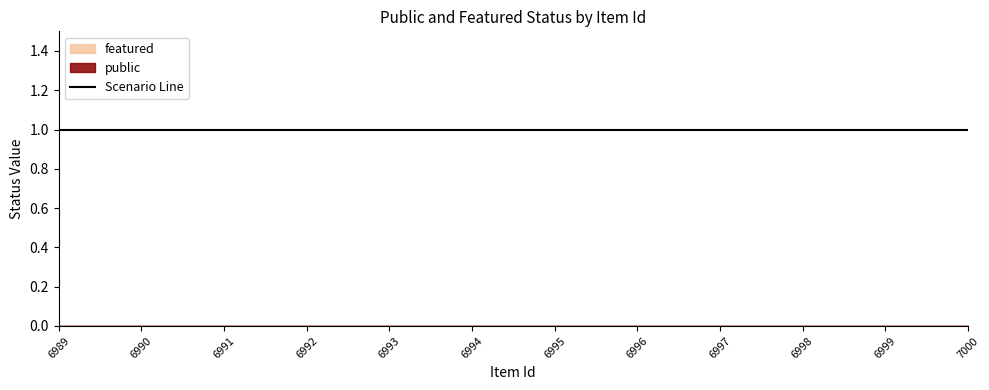

Between 6997 and 6998, which series saw the biggest shift?

public